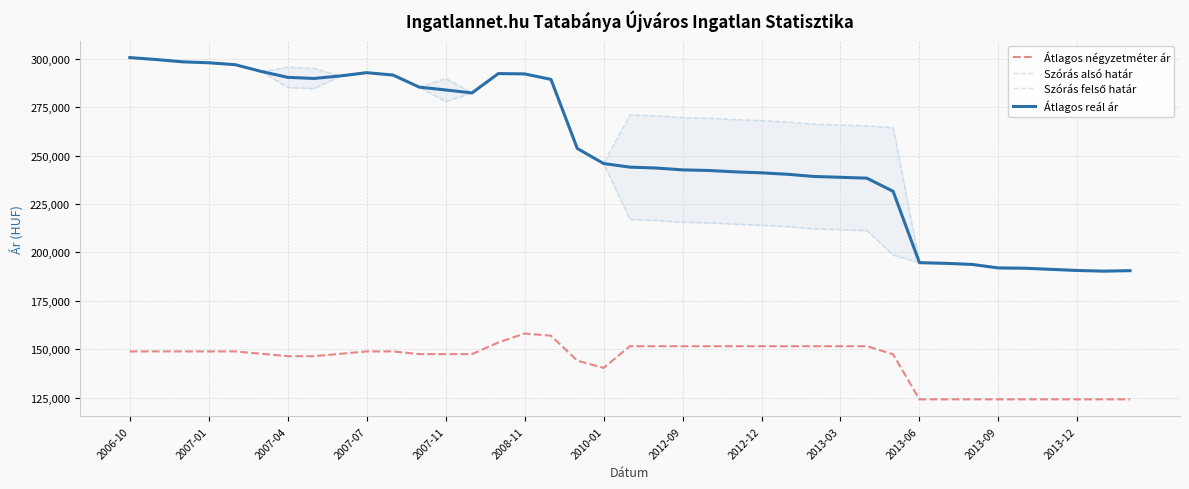

What is the sum of all Szórás felső határ values?

10160419